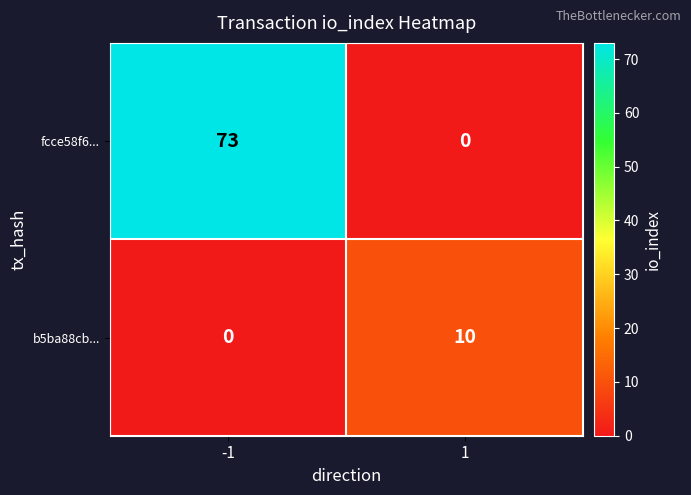

Rank the series at 1 from highest to lowest value.

b5ba88cb..., fcce58f6...